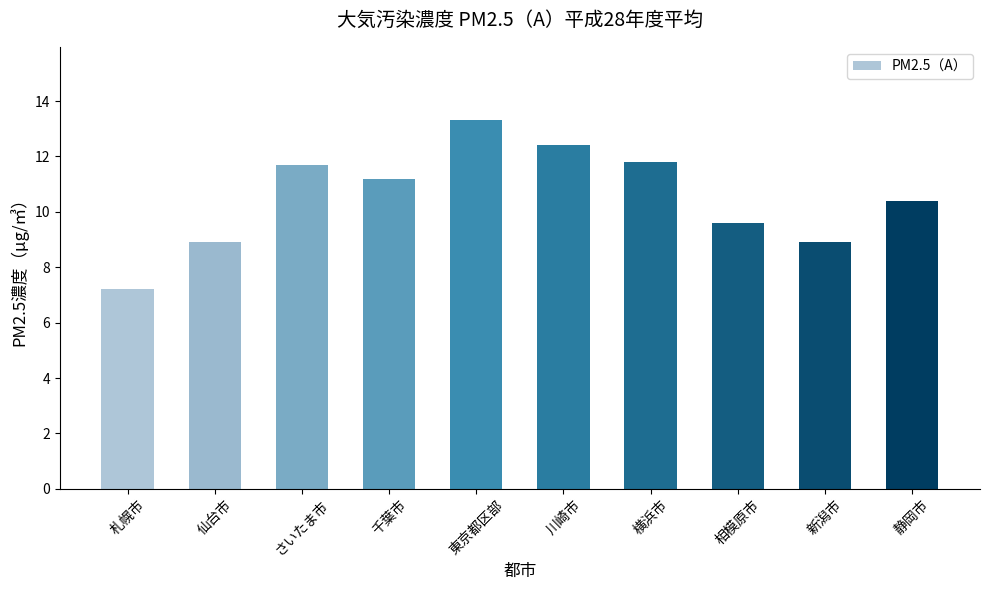

What is the difference between the maximum and minimum values?

6.1